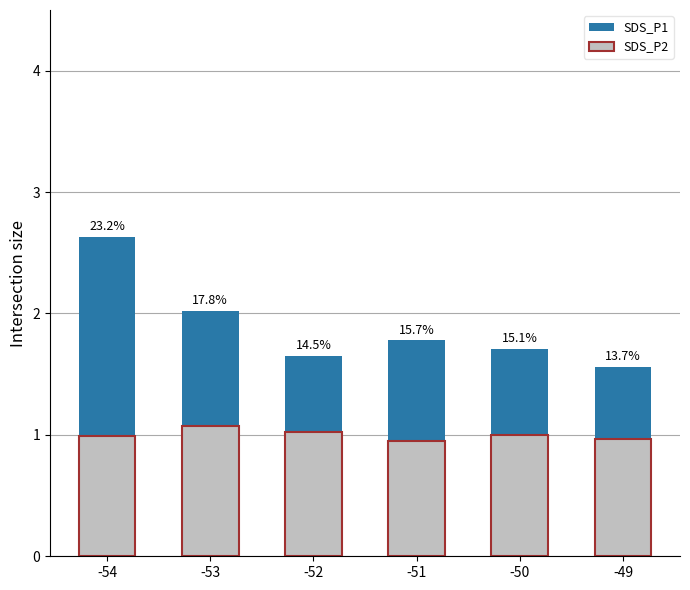

At how many categories does at least one series exceed 2?

2